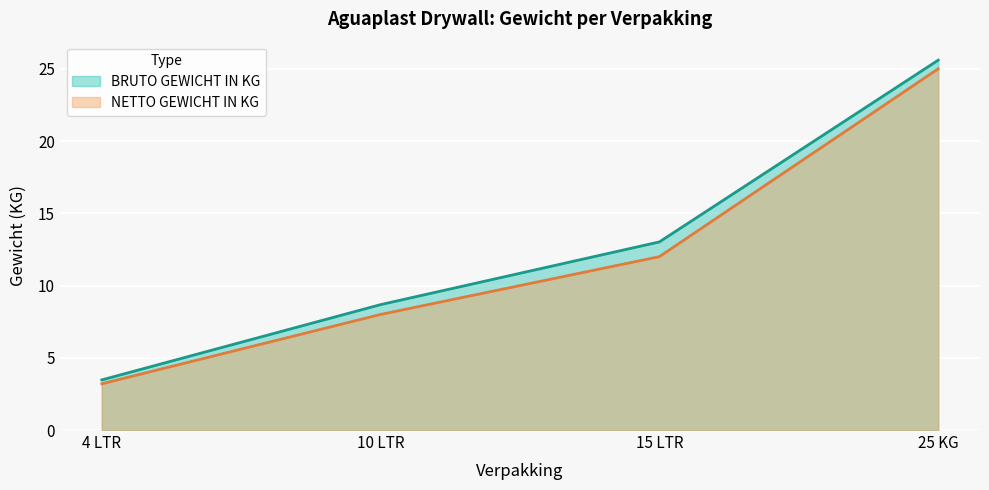

What is the value of the BRUTO GEWICHT IN KG point at the 4th from the left?

25.6